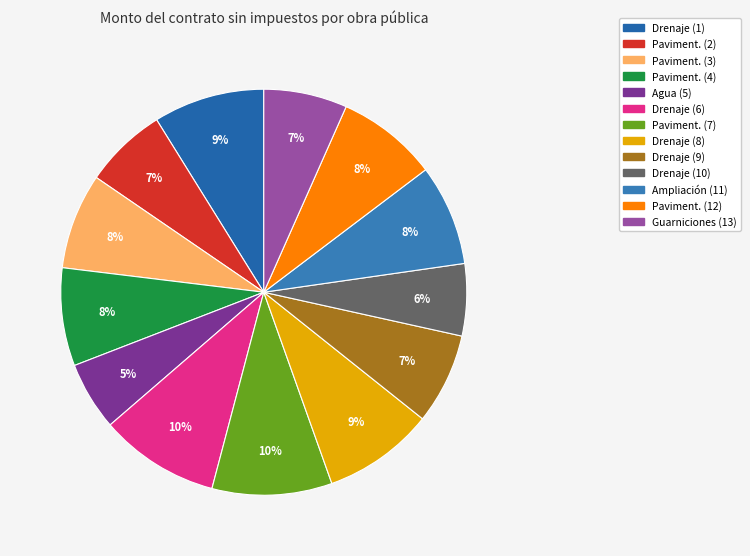

Count the number of slices in the pie.

13